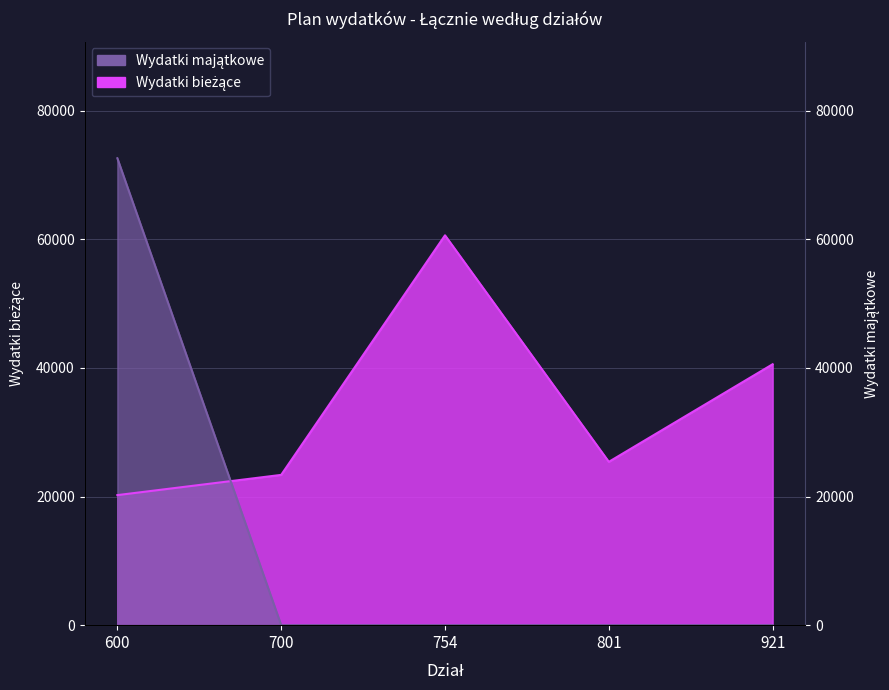

Which series has the largest range (max minus min)?

Wydatki majątkowe